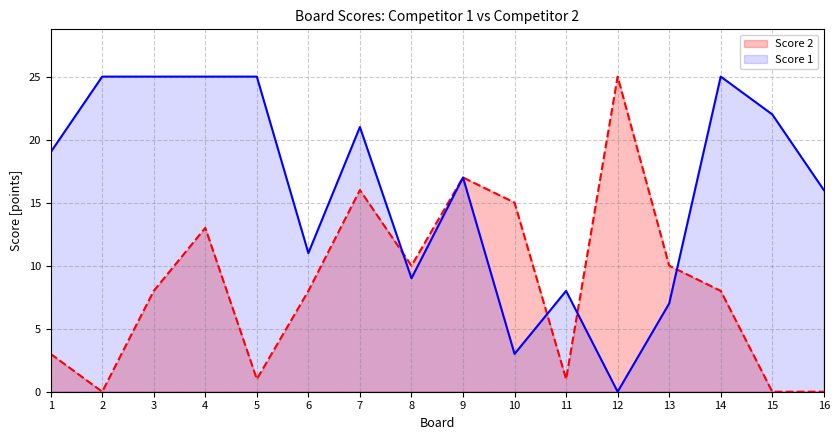

The Score 1 series shows 25 at 4. True or false?

True